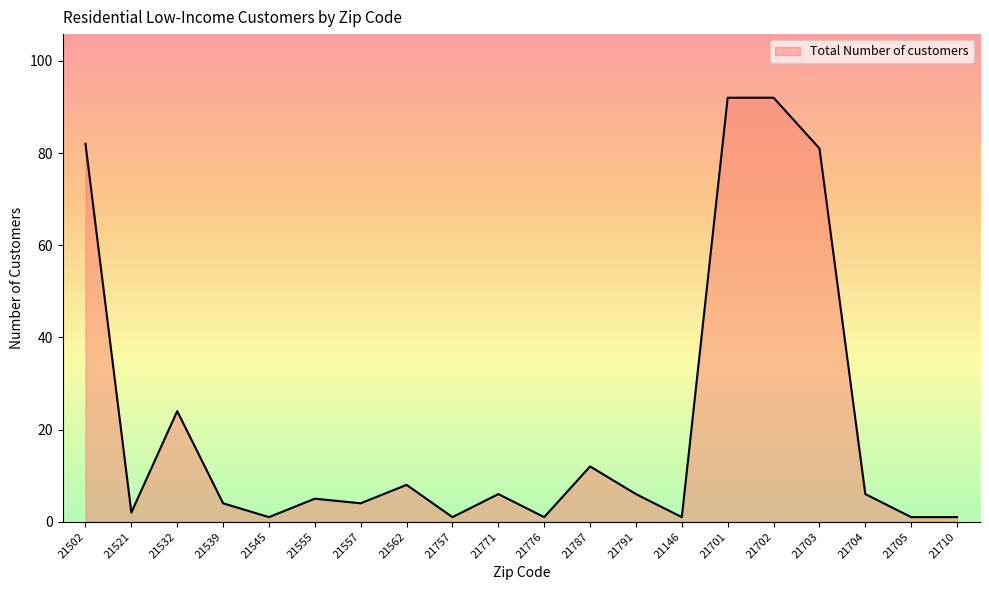

What is the approximate value at 21702?

92